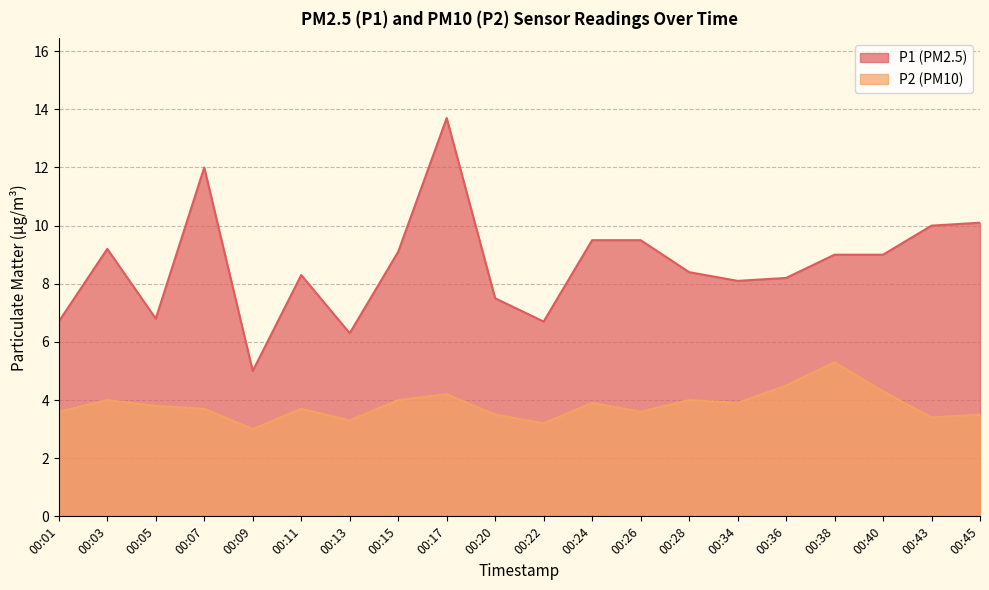

What is the lowest value of the P1 series?

5.0